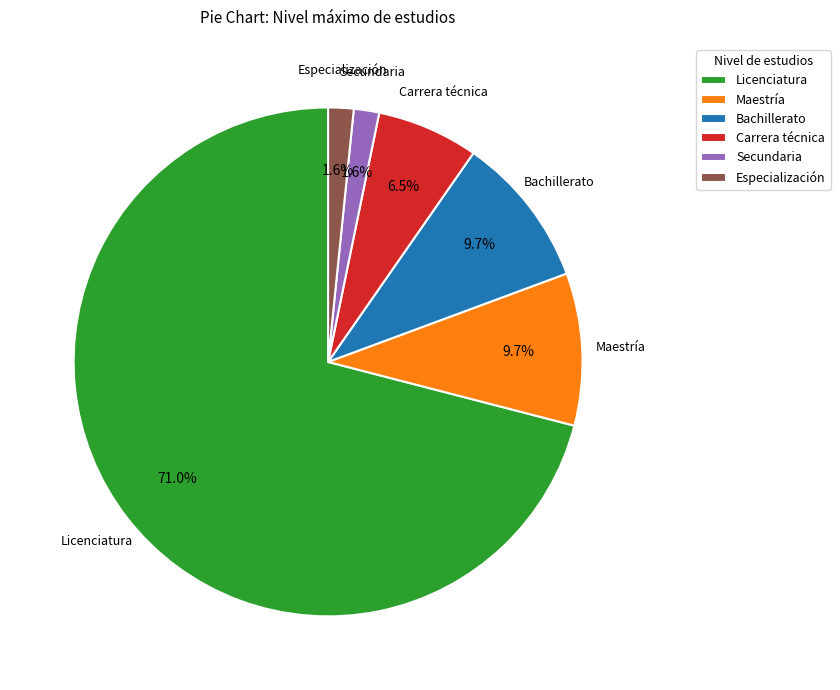

To the nearest percent, what is the average slice percentage?

17%